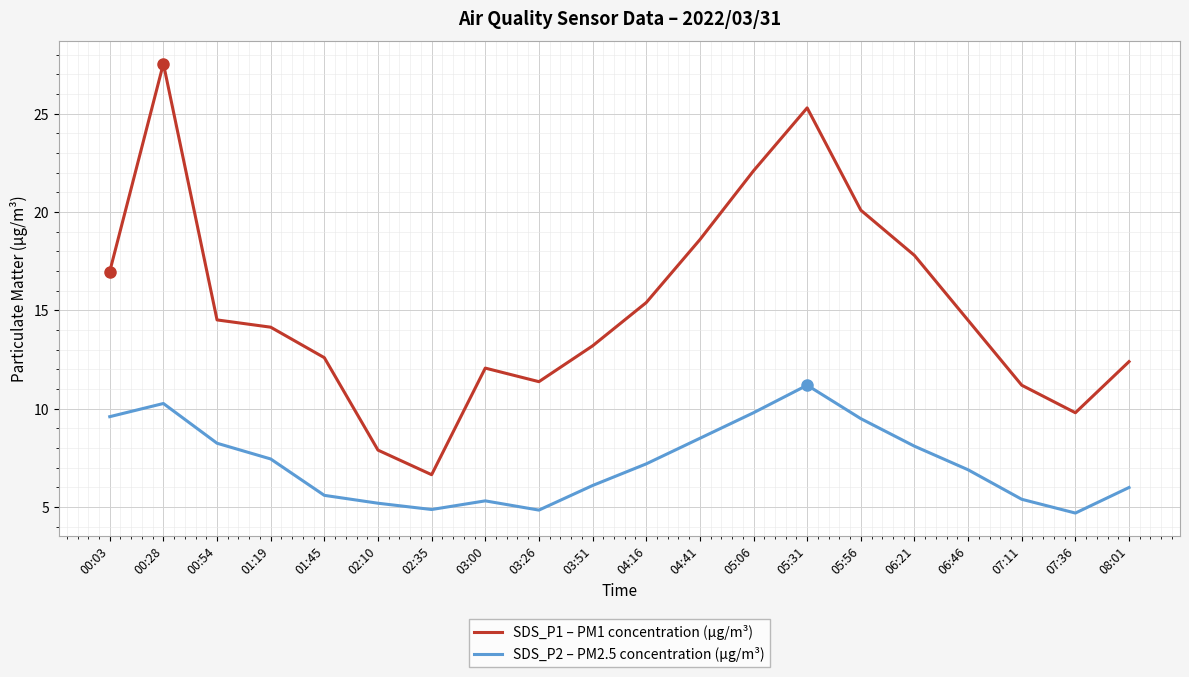

At which label does SDS_P1 – PM1 concentration (µg/m³) first exceed 14?

00:03